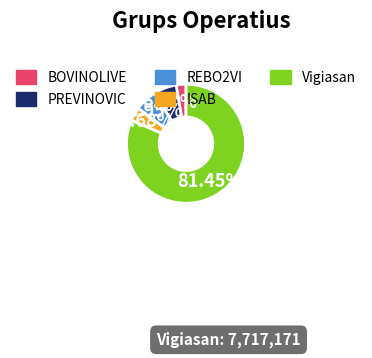

Between ISAB and BOVINOLIVE, which is larger?

ISAB